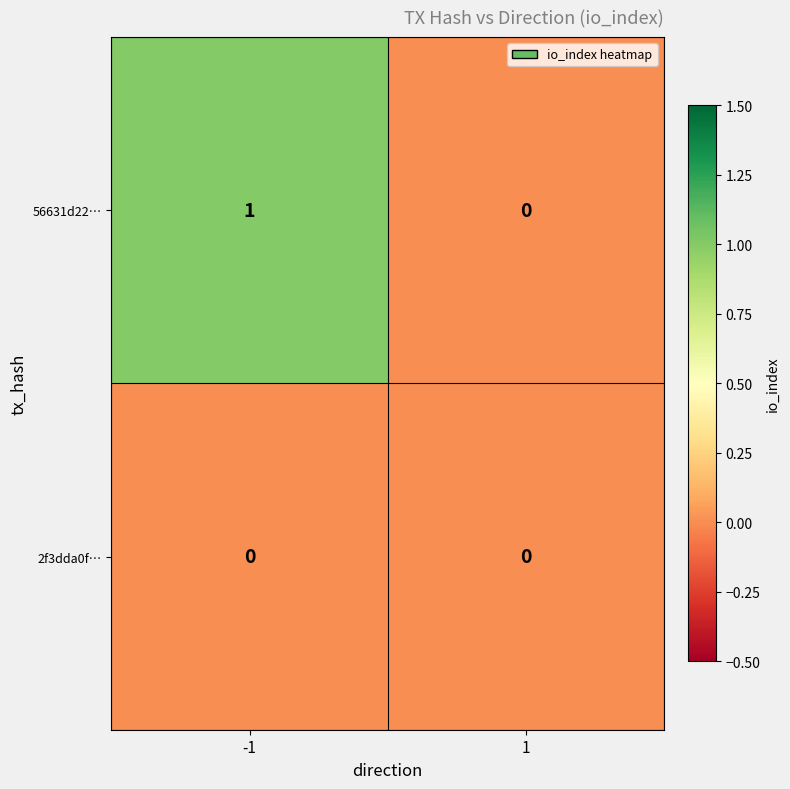

At -1, list the series in order from largest to smallest.

56631d22…, 2f3dda0f…